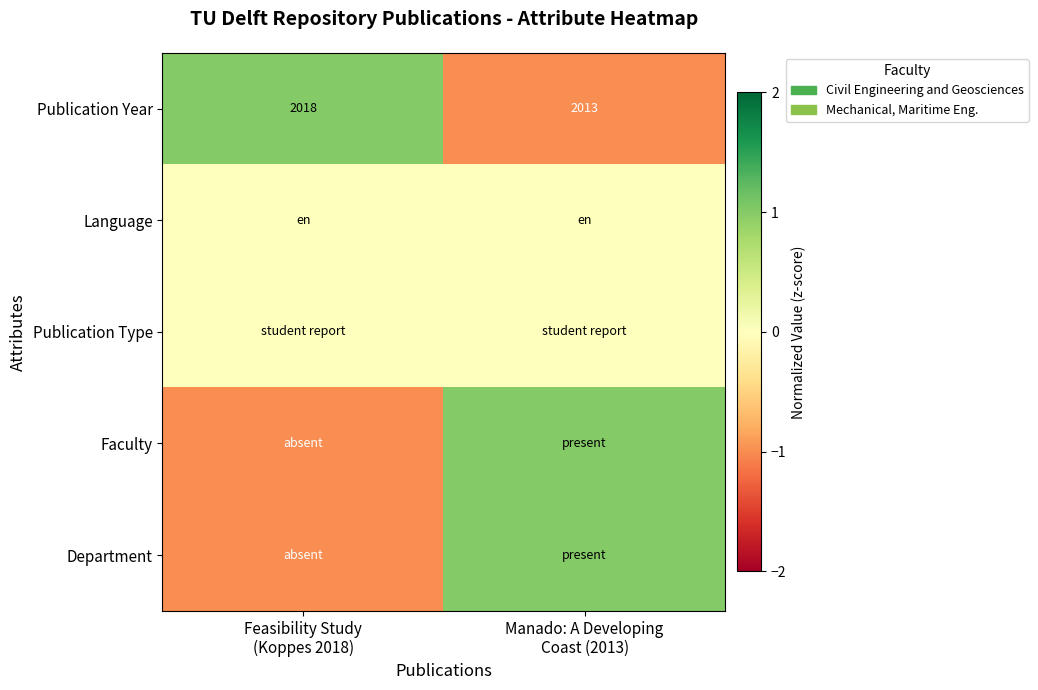

What is the smallest value displayed?

-1